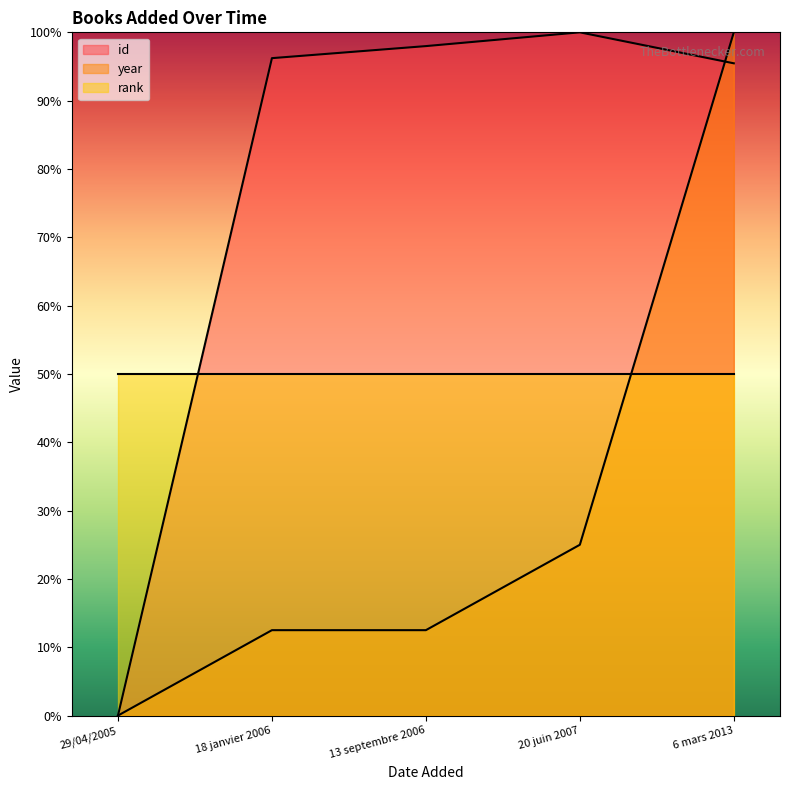

What is the sum of all id values?

389.7